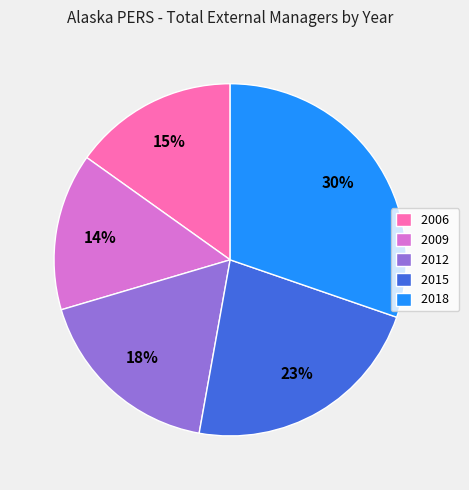

Rank the categories by value from highest to lowest.

2018, 2015, 2012, 2006, 2009